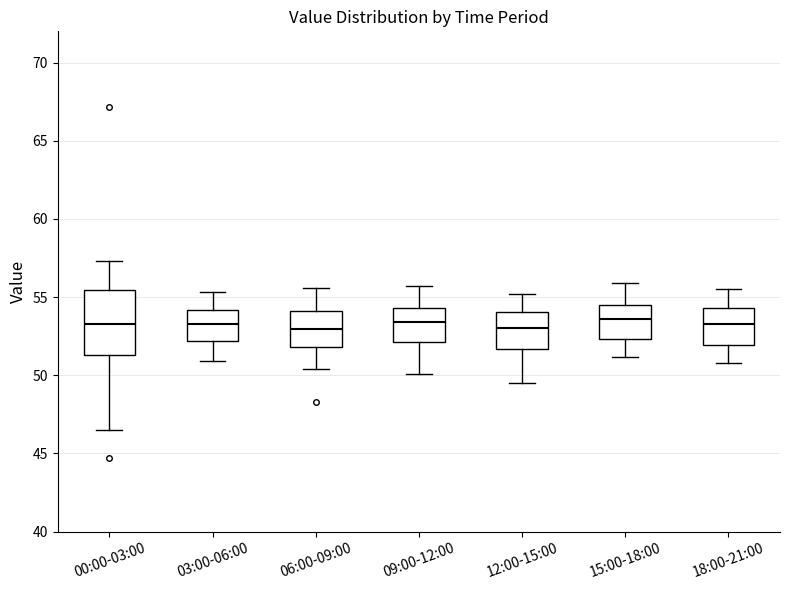

Comparing the boxes themselves (not the whiskers), which one is the tallest?

00:00-03:00